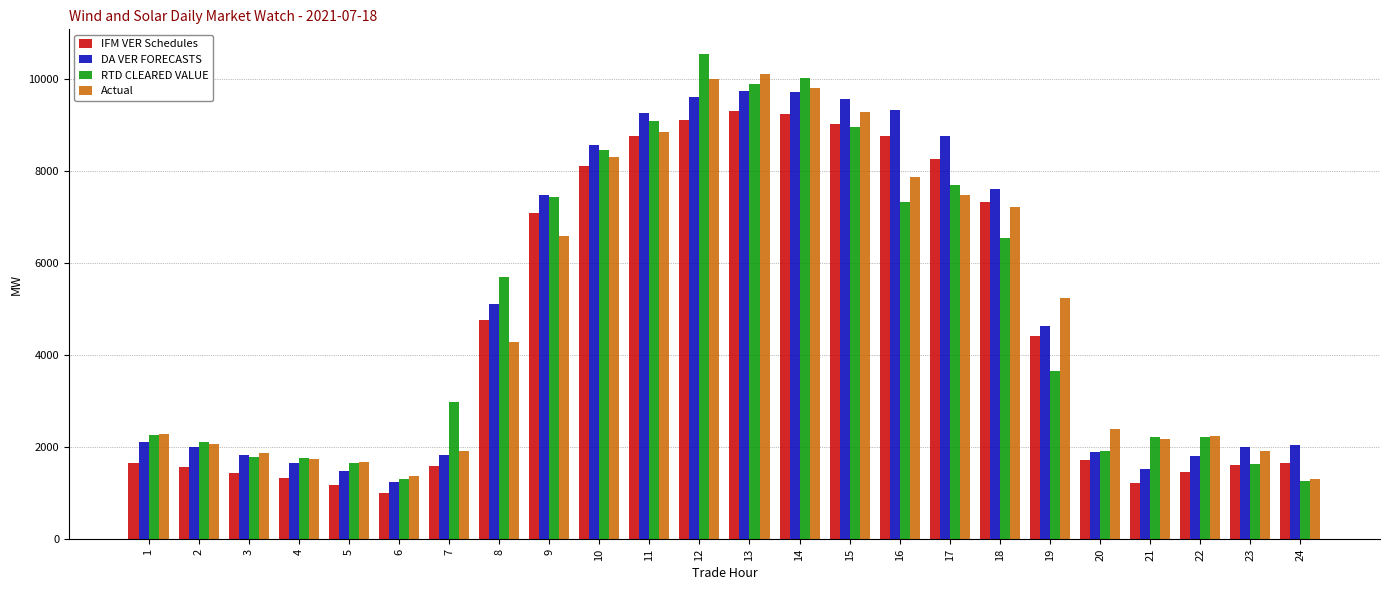

What is the difference between the RTD CLEARED VALUE values at 11 and 23?

7438.0